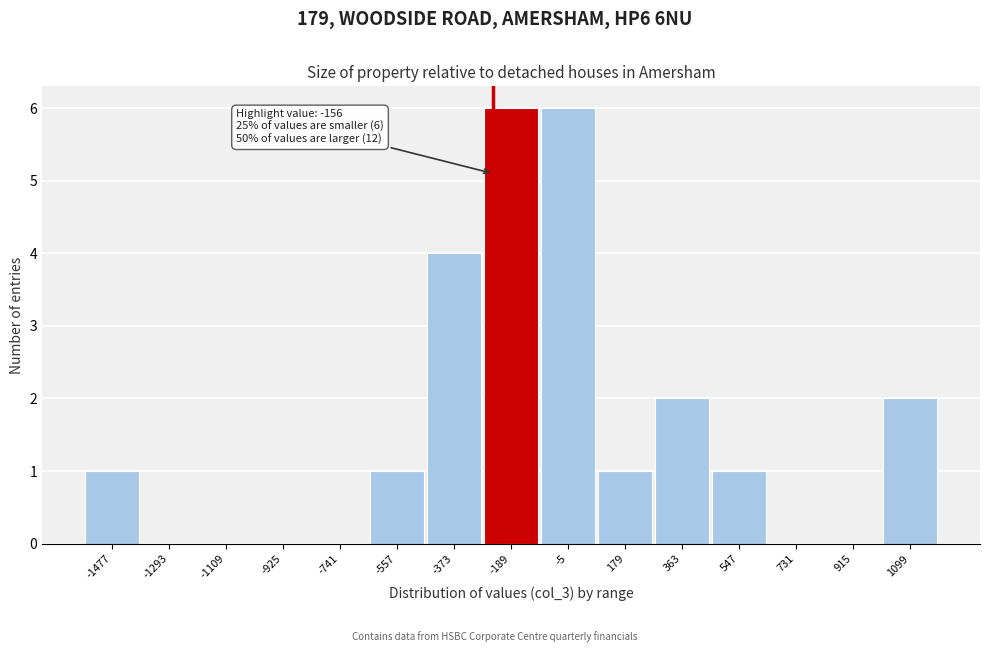

The chart shows a value of -4 at 731. True or false?

False